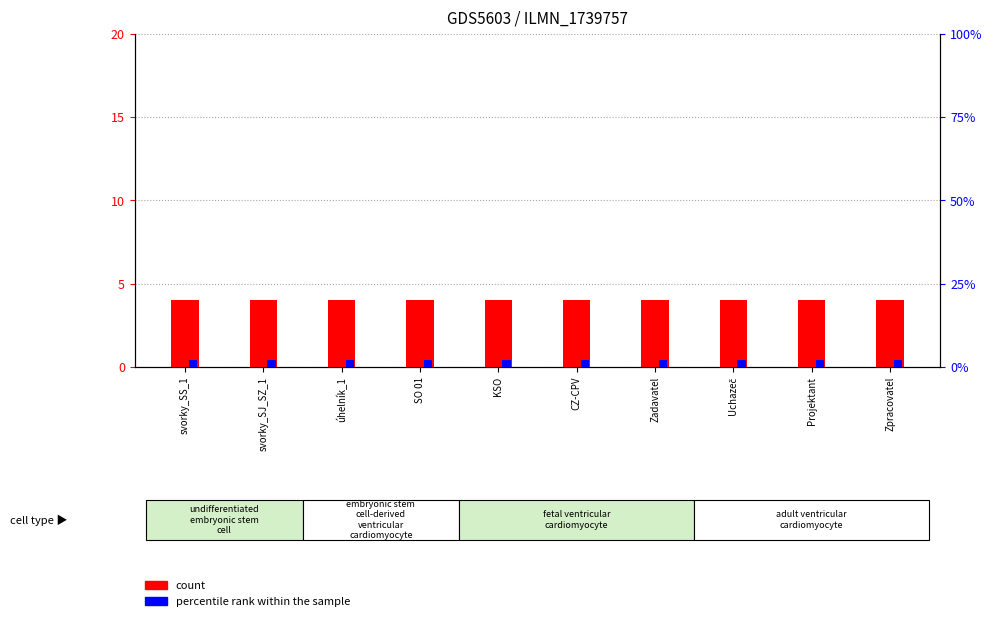

Is it true that count equals 3 at svorky_SJ_SZ_1?

False